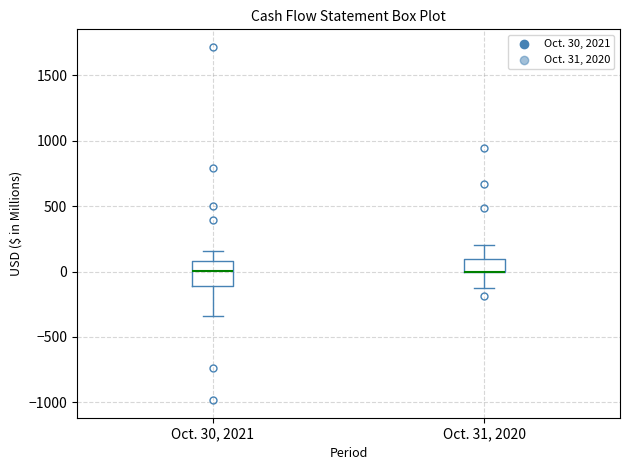

Reading left to right, read every box against the y-axis: the position of its median line, the range the box covers, and the ends of its whiskers. The values are not printed on the chart, so give them approximately, as read against the axis.

Oct. 30, 2021: median 0, box -100 to 100, whiskers -350 to 150
Oct. 31, 2020: median 0 (drawn on the box's lower edge), box 0 to 100, whiskers -100 to 200